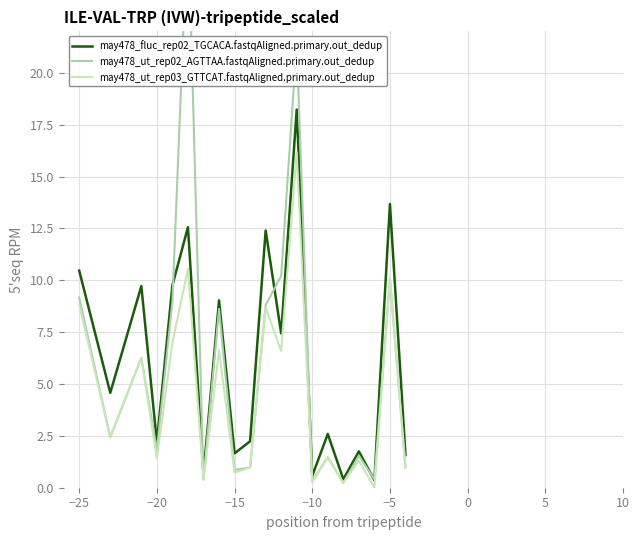

What is the difference between the second highest and second lowest values in the may478_fluc_rep02_TGCACA.fastqAligned.primary.out_dedup series?

13.3